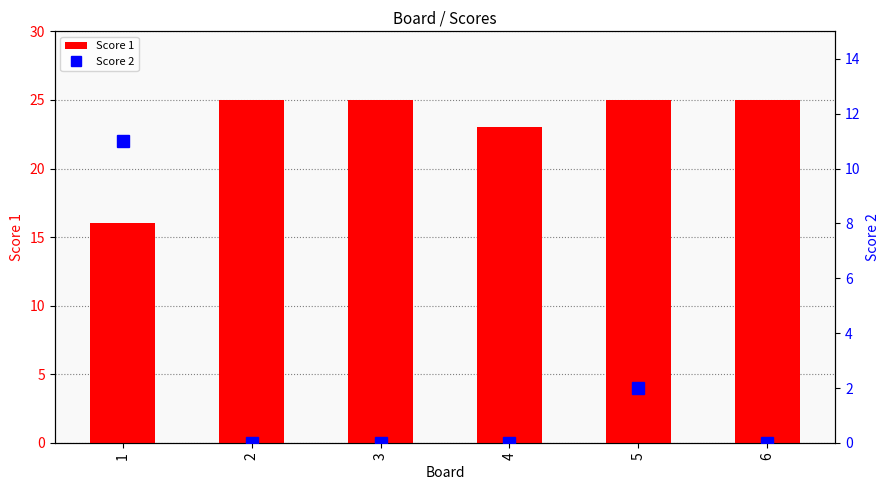

Which has a higher value, 6 or 1?

6